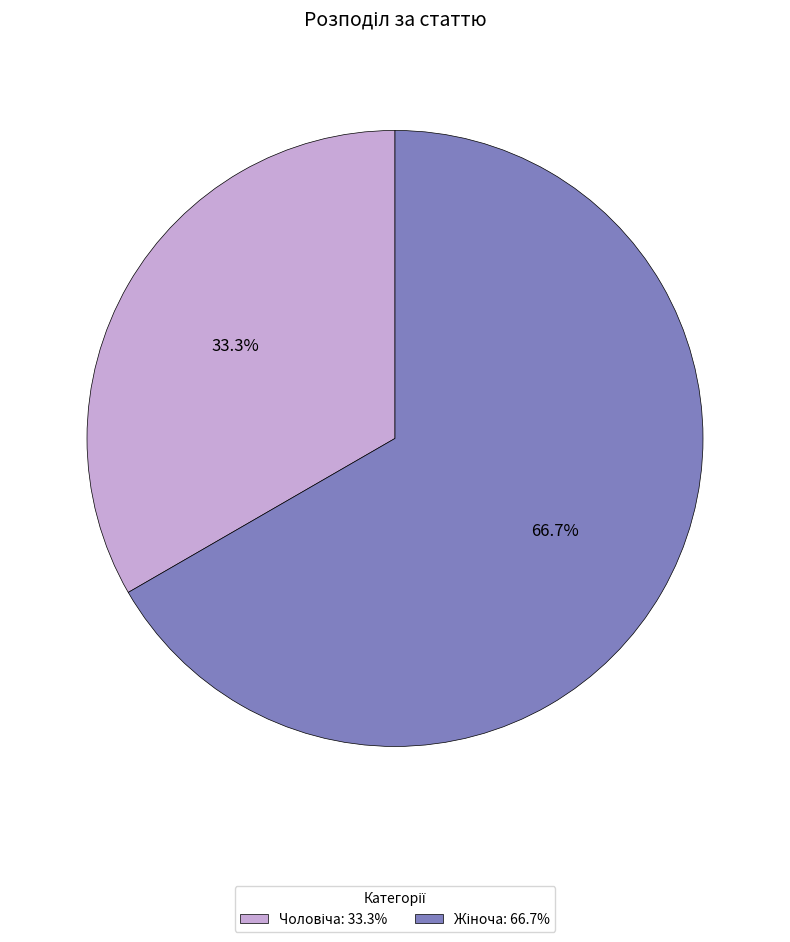

Is there any slice that represents more than half of the pie?

Yes